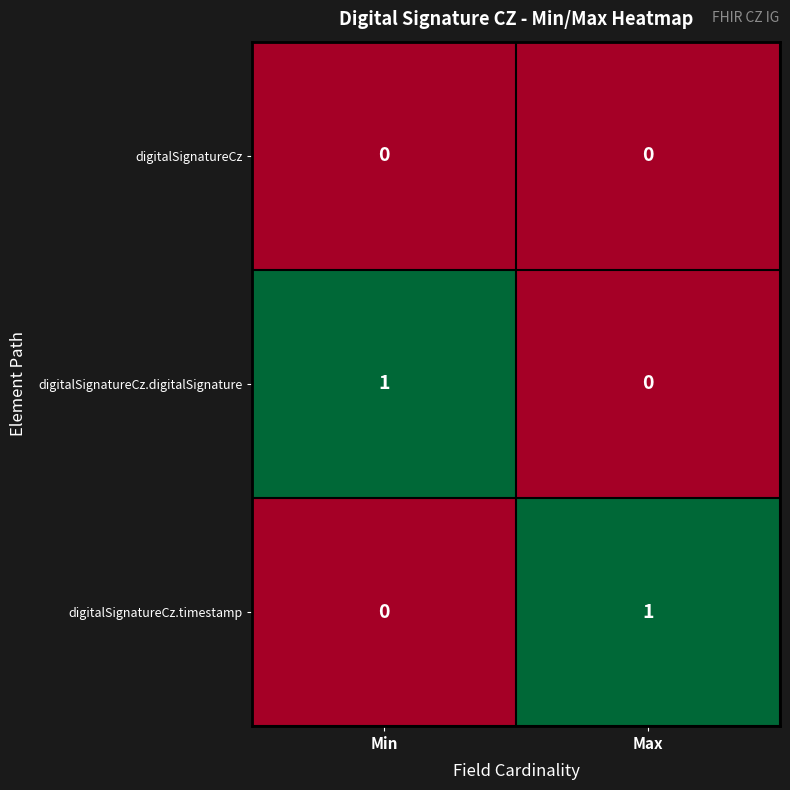

Reading left to right, transcribe all the data shown in this chart.

digitalSignatureCz: 0	0
digitalSignatureCz.digitalSignature: 1	0
digitalSignatureCz.timestamp: 0	1